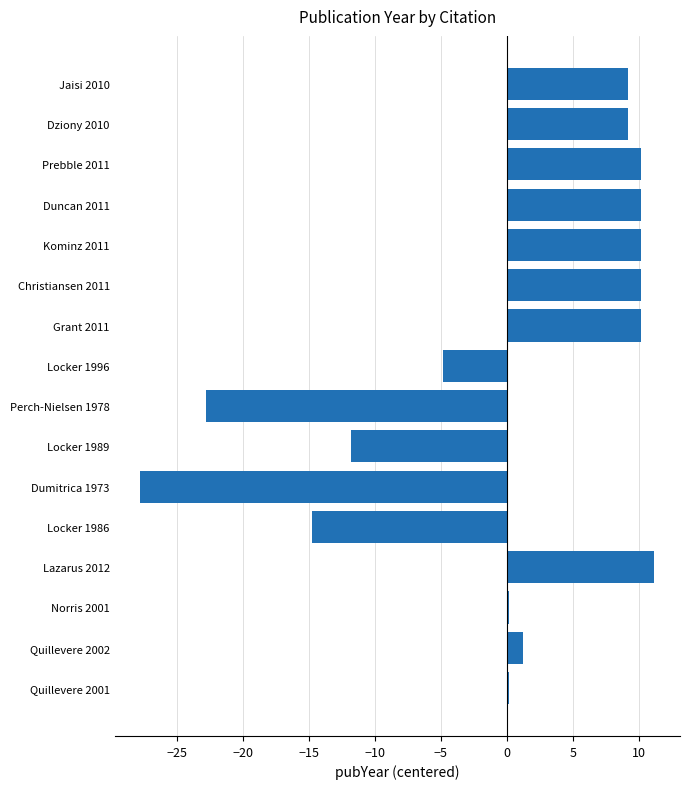

Is it true that the value at Dziony 2010 is 9.2?

True